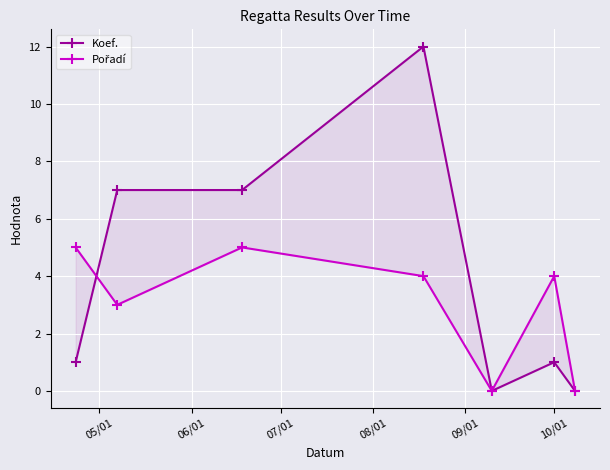

Is the value of Pořadí at 07/01 greater than the value of Koef. at 06/01?

No